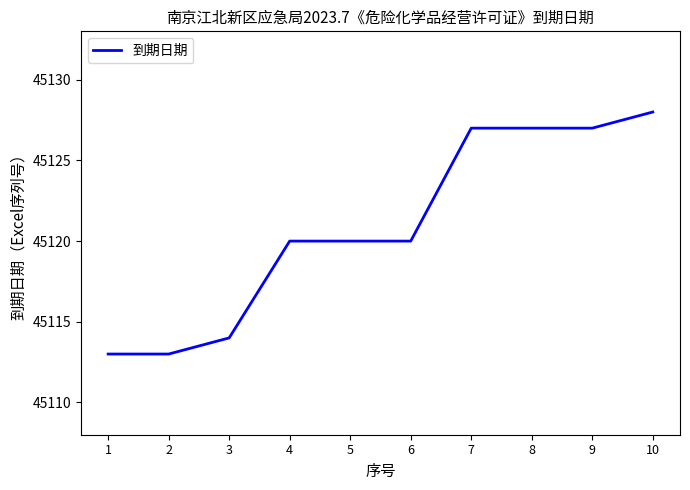

What is the minimum value shown in the chart?

45113